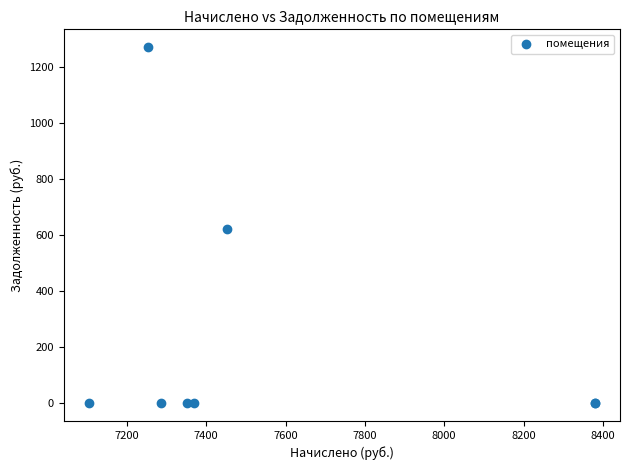

What Y value in the scatter plot is closest to 635?

621.0